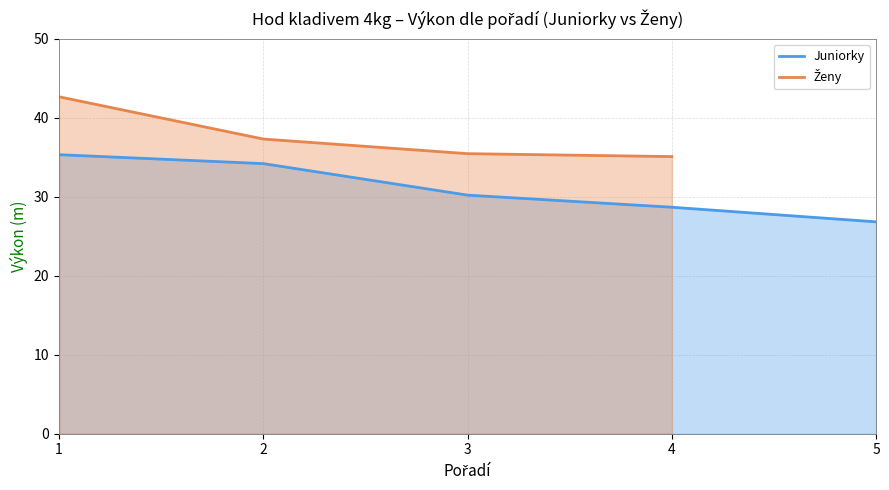

Reading right to left, what are all the values shown in this chart?

5=26.8	4=28.7	3=30.2	2=34.2	1=35.3